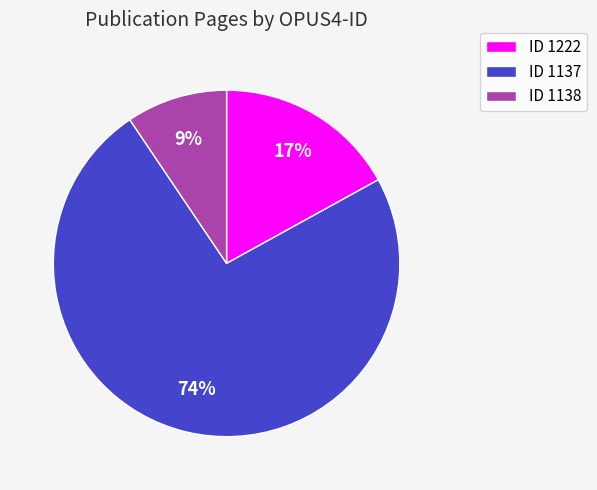

Does any single category account for the majority?

Yes